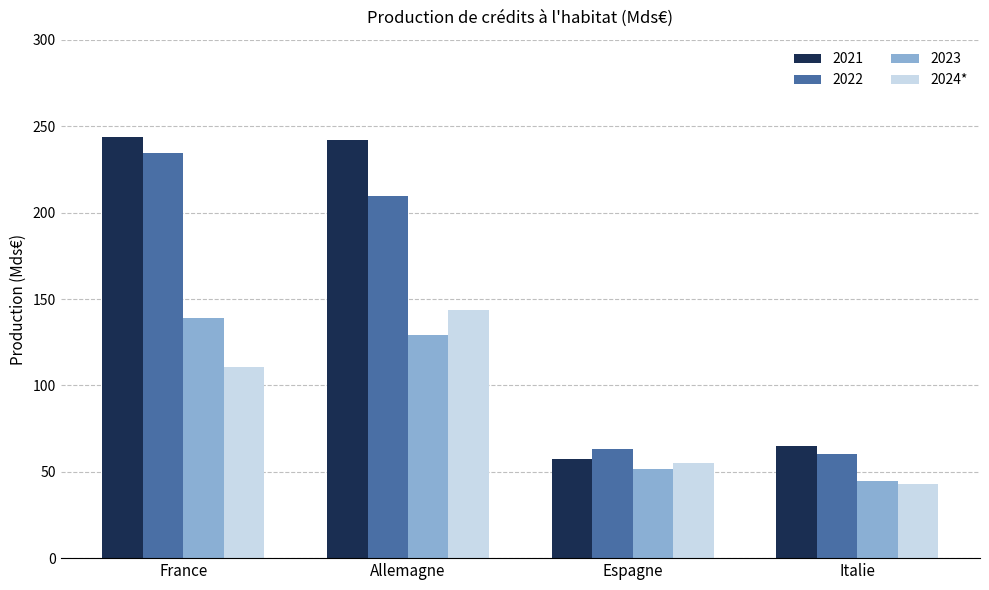

Does the chart contain stacked bars?

No